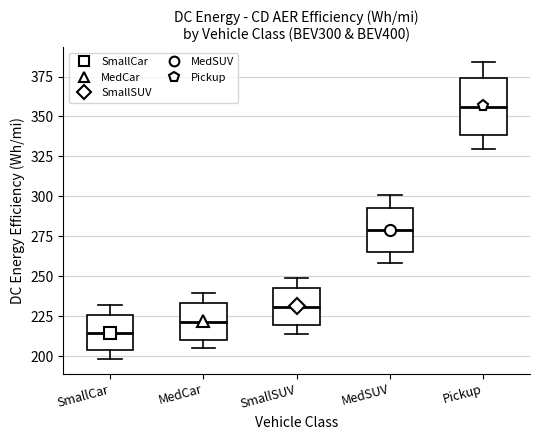

Reading left to right, read every box against the y-axis: the position of its median line, the range the box covers, and the ends of its whiskers. The values are not printed on the chart, so give them approximately, as read against the axis.

SmallCar: median 215, box 205 to 225, whiskers 200 to 230
MedCar: median 220, box 210 to 235, whiskers 205 to 240
SmallSUV: median 230, box 220 to 245, whiskers 215 to 250
MedSUV: median 280, box 265 to 295, whiskers 260 to 300
Pickup: median 355, box 340 to 375, whiskers 330 to 385